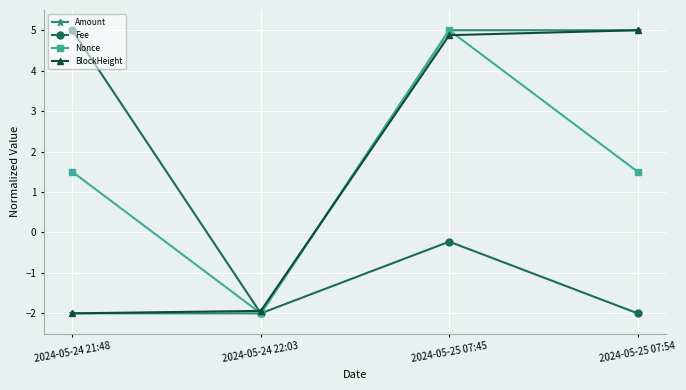

Is the value of Fee at 2024-05-25 07:45 greater than the value of Amount at 2024-05-24 22:03?

Yes